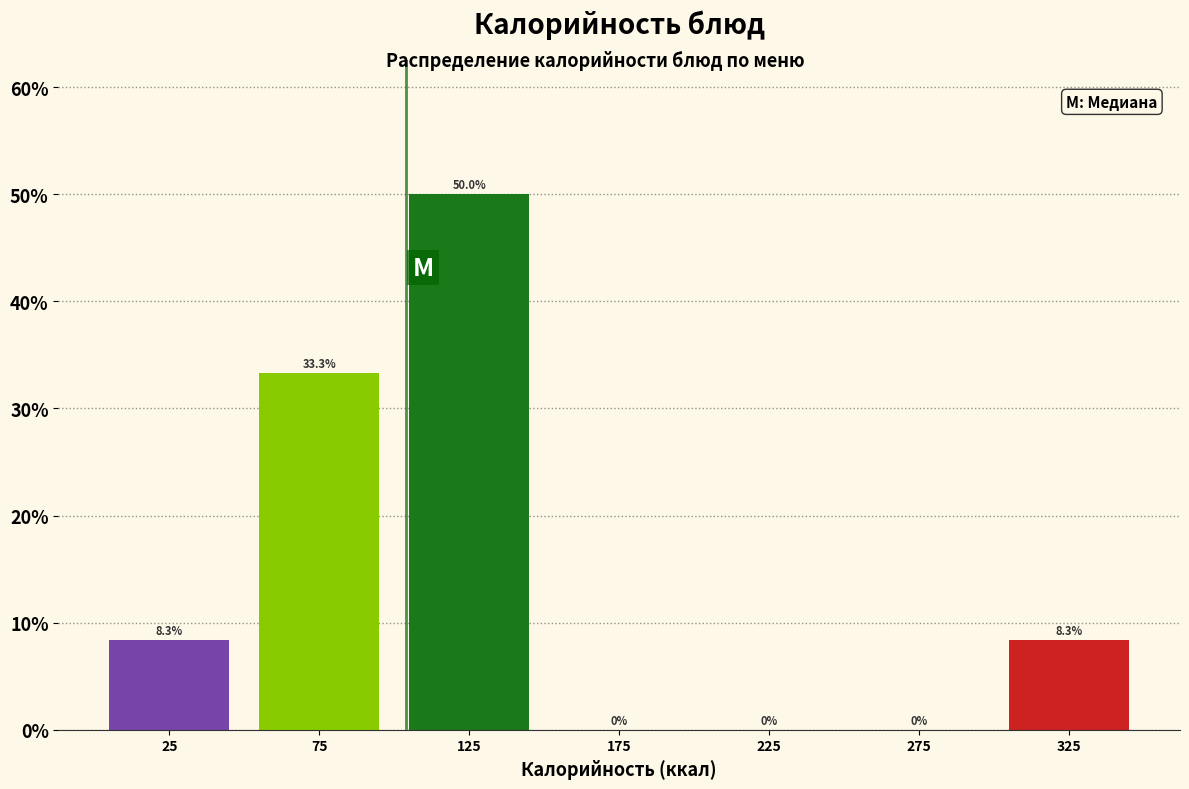

Which range on the x-axis has the tallest bar?

100 to 150